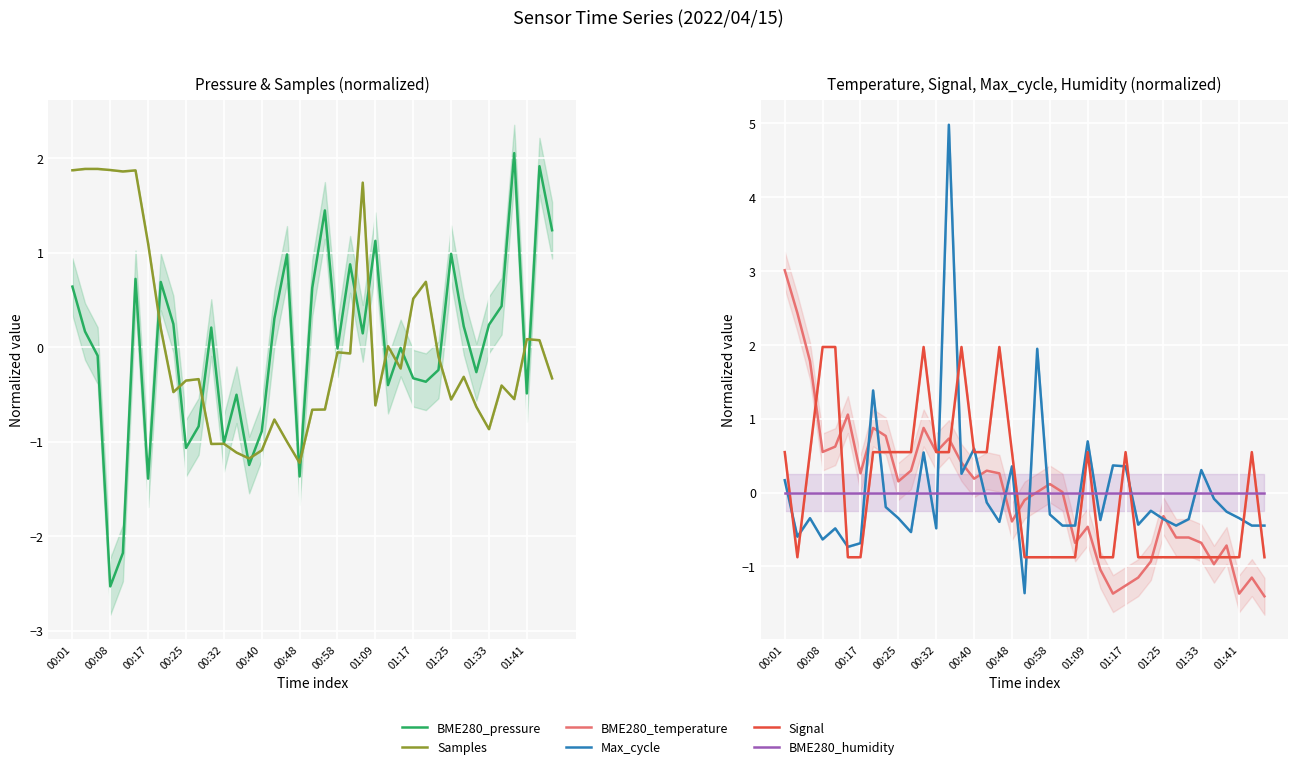

The value of Max_cycle at 01:17 is 0.2. True or false?

False